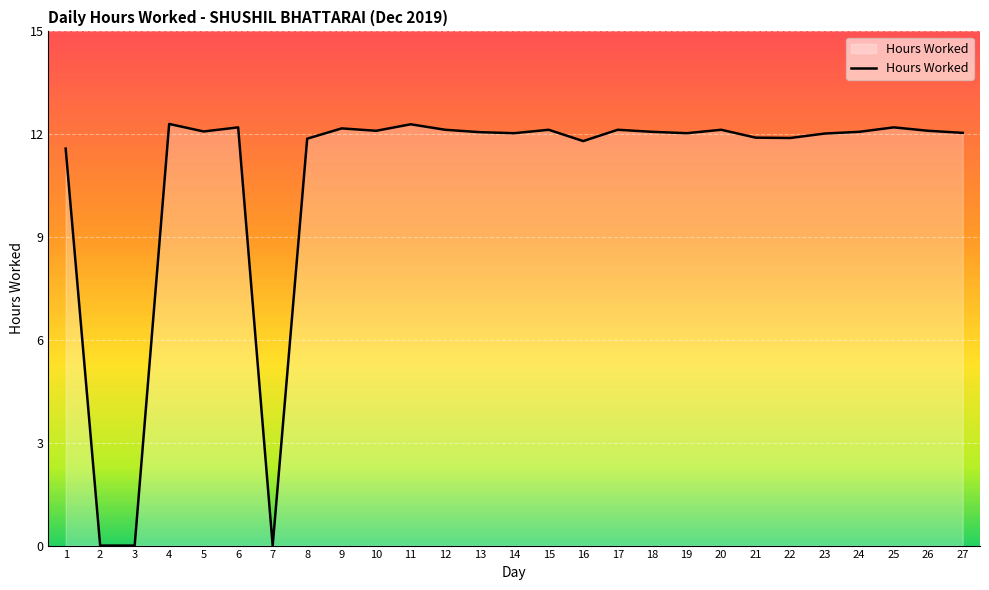

What is the greatest value displayed?

12.3